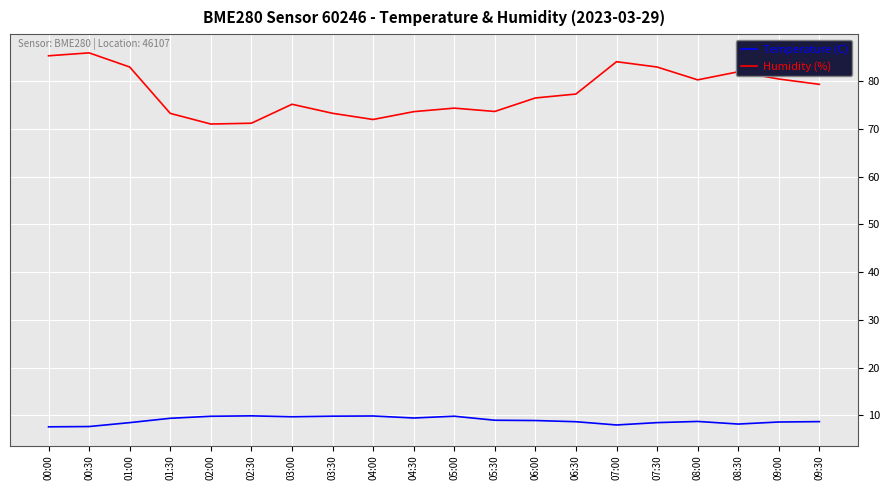

Is the value of Temperature (C) at 08:30 greater than the value of Humidity (%) at 01:30?

No